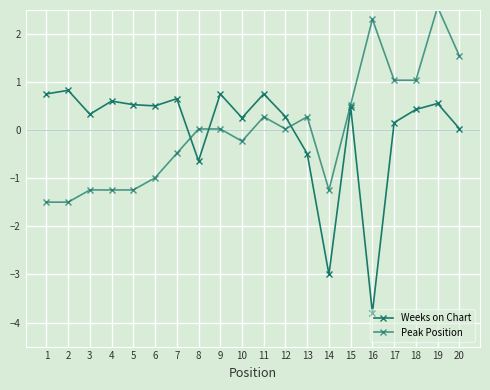

How many values in Weeks on Chart are above zero?

16